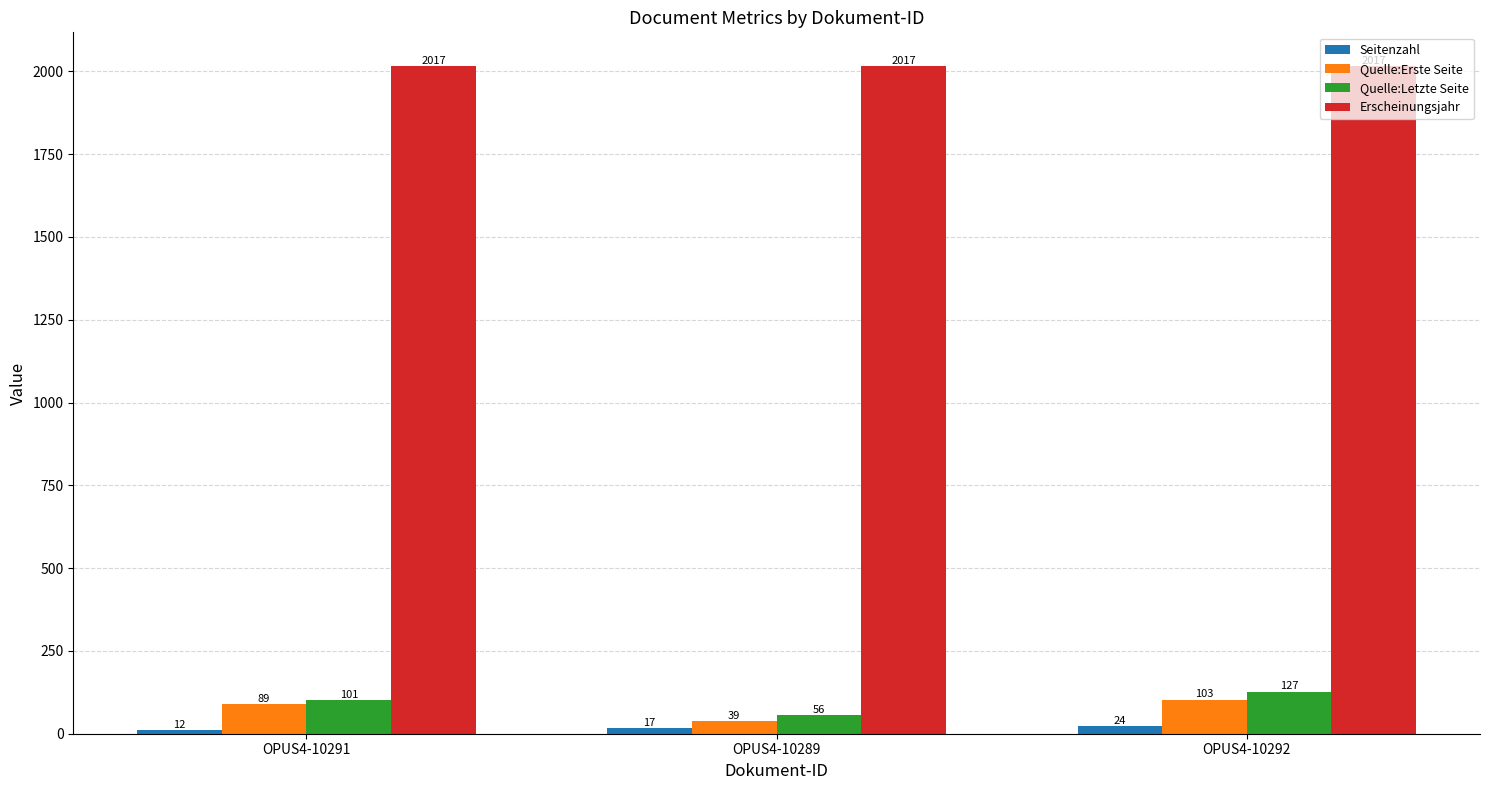

Which category has the lowest value in the Quelle:Letzte Seite series?

OPUS4-10289